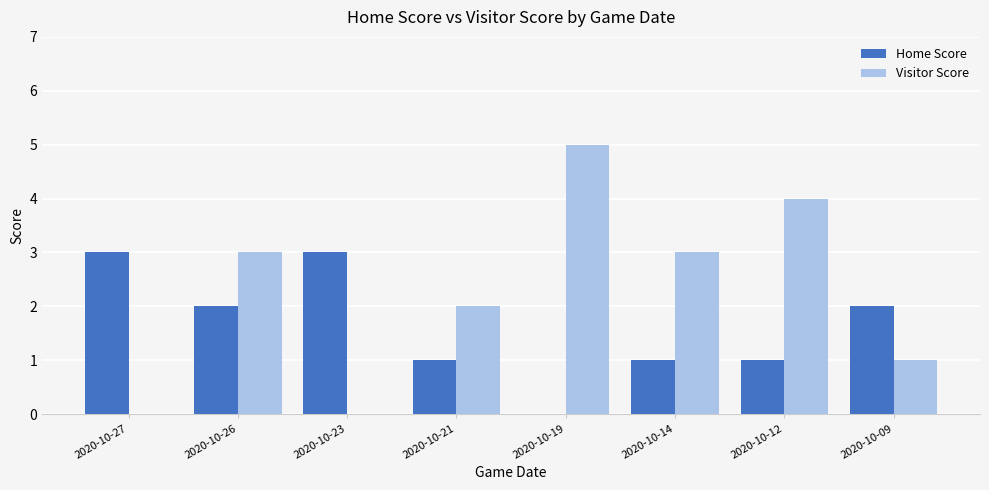

The Home Score series shows 2 at 2020-10-26. True or false?

True